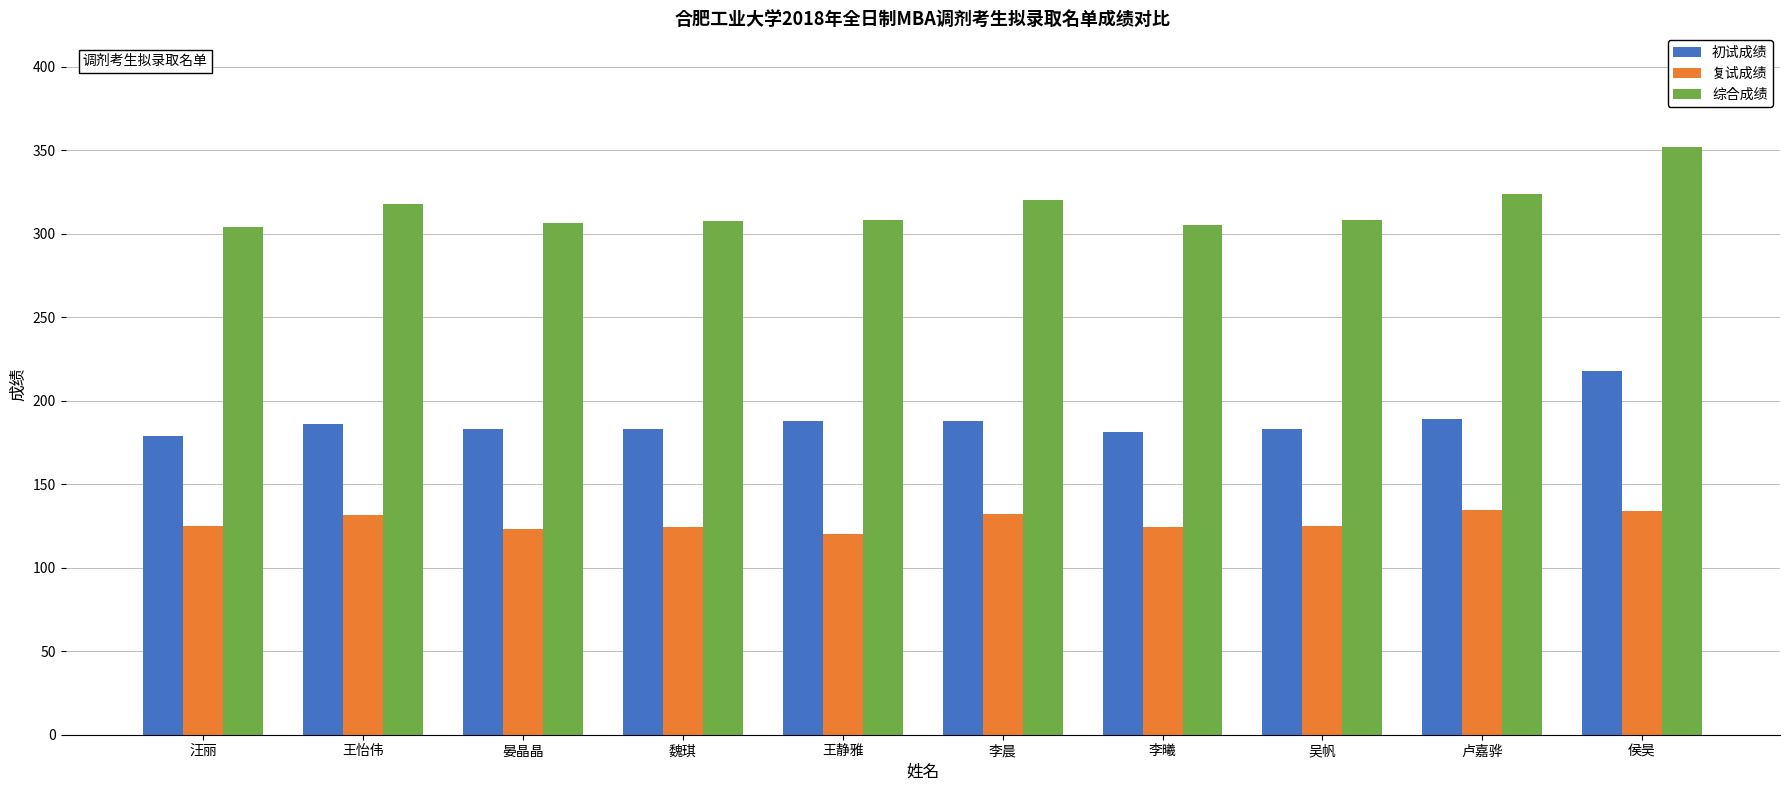

At which category is the sum across all series the highest?

侯昊